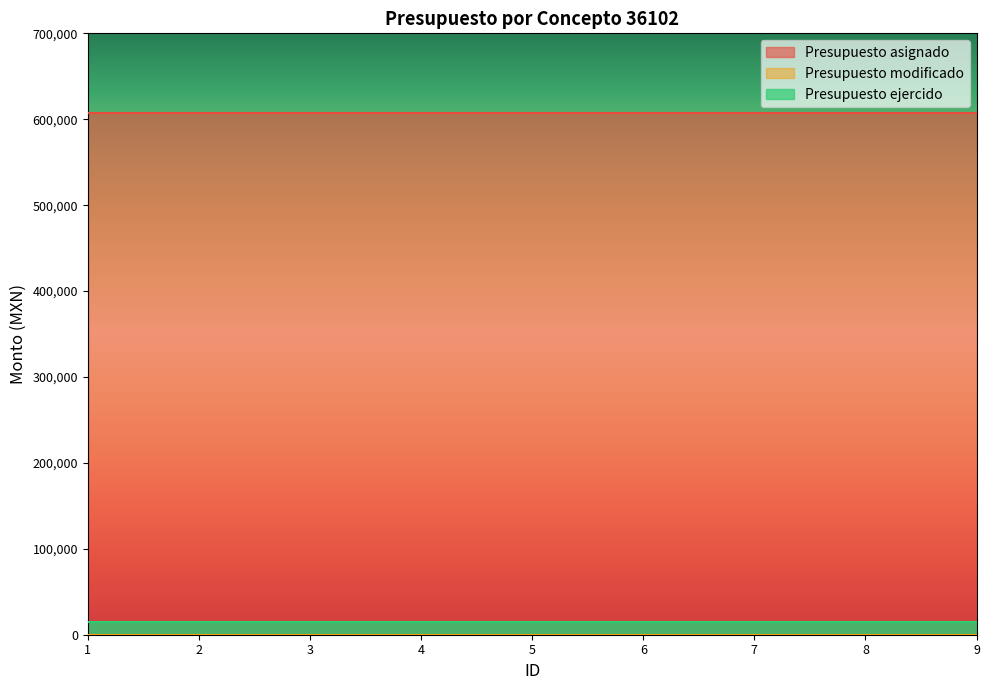

Reading right to left, transcribe all the data shown in this chart.

Presupuesto asignado: 607349.9	607349.9	607349.9	607349.9	607349.9	607349.9	607349.9	607349.9	607349.9
Presupuesto modificado: 0.0	0.0	0.0	0.0	0.0	0.0	0.0	0.0	0.0
Presupuesto ejercido: 14500.0	14500.0	14500.0	14500.0	14500.0	14500.0	14500.0	14500.0	14500.0